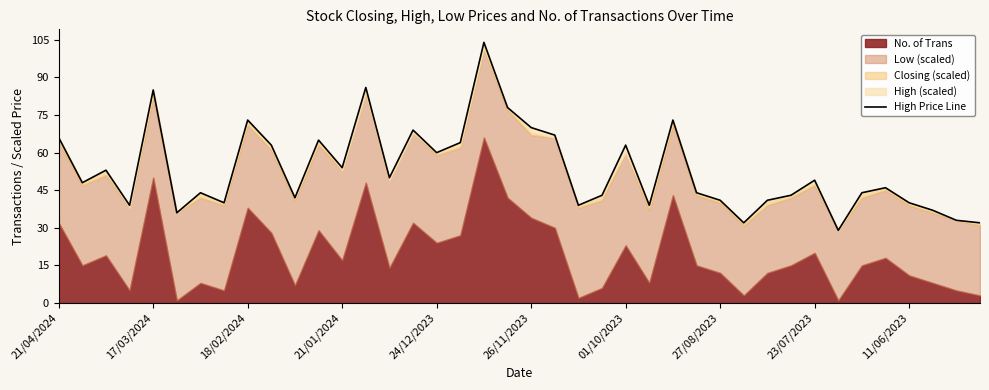

Approximately how many times larger is the value at 19 compared to 17?

1.2